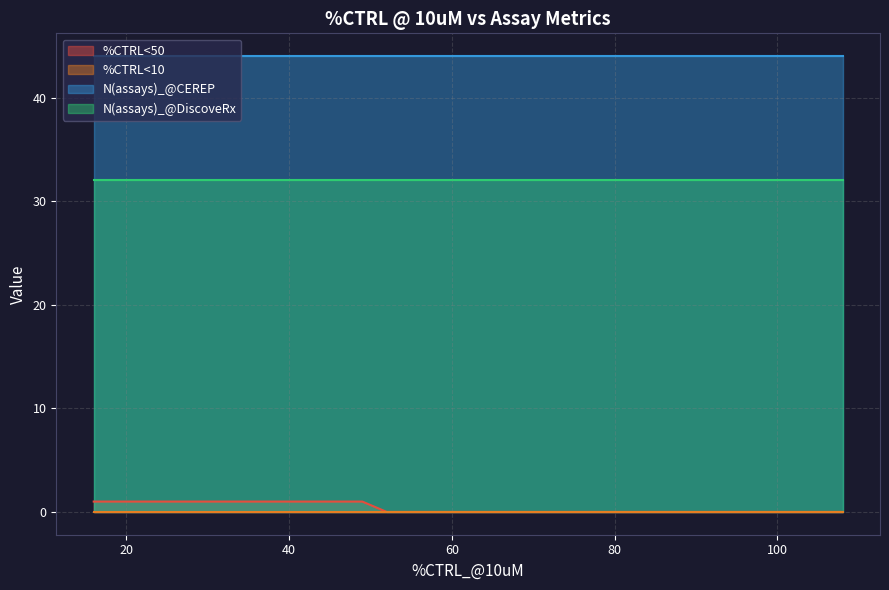

Is the value of N(assays)_@CEREP at 24 greater than the value of N(assays)_@DiscoveRx at 28?

Yes